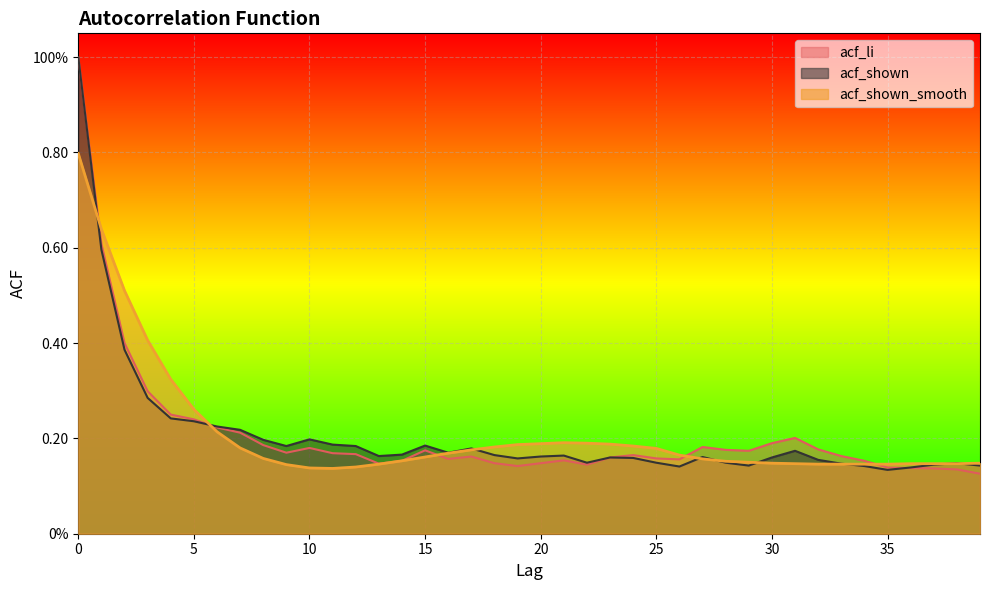

Which series changed the most between 11 and 32?

acf_shown